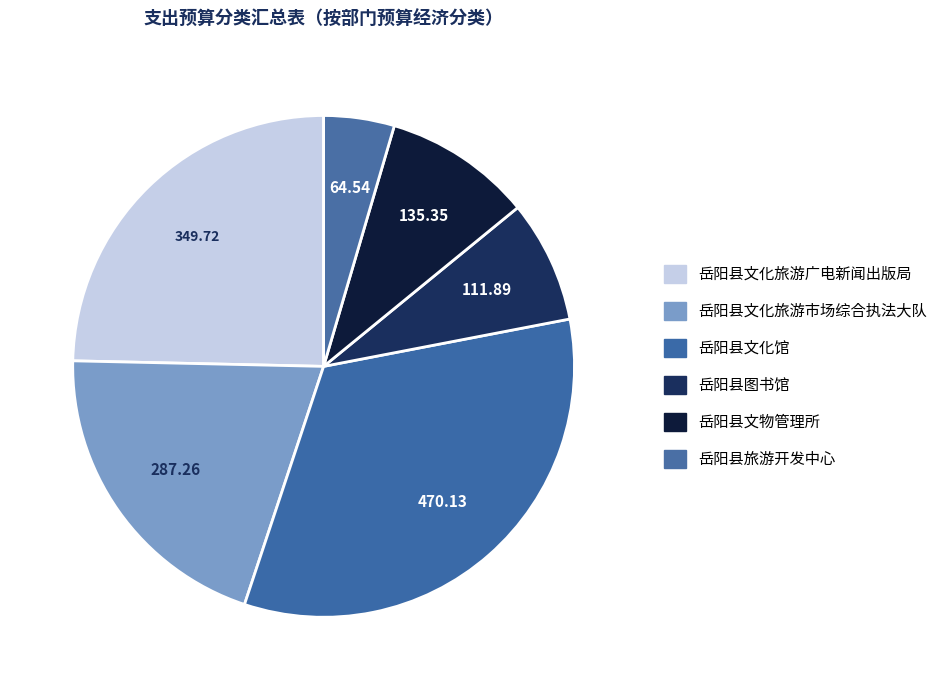

Is 岳阳县旅游开发中心 the majority of the pie?

No